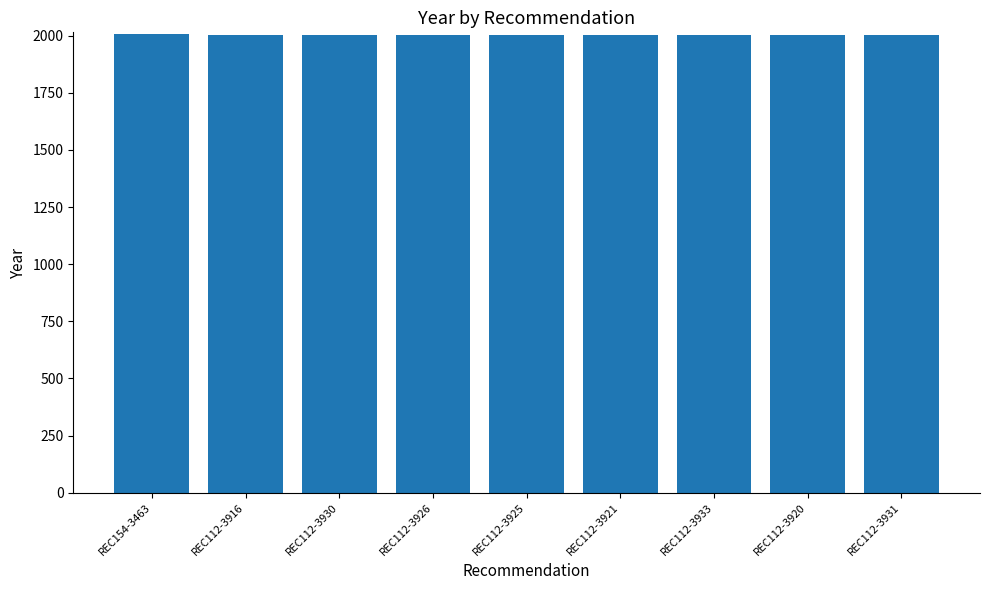

The value at REC112-3930 is 2004. True or false?

True